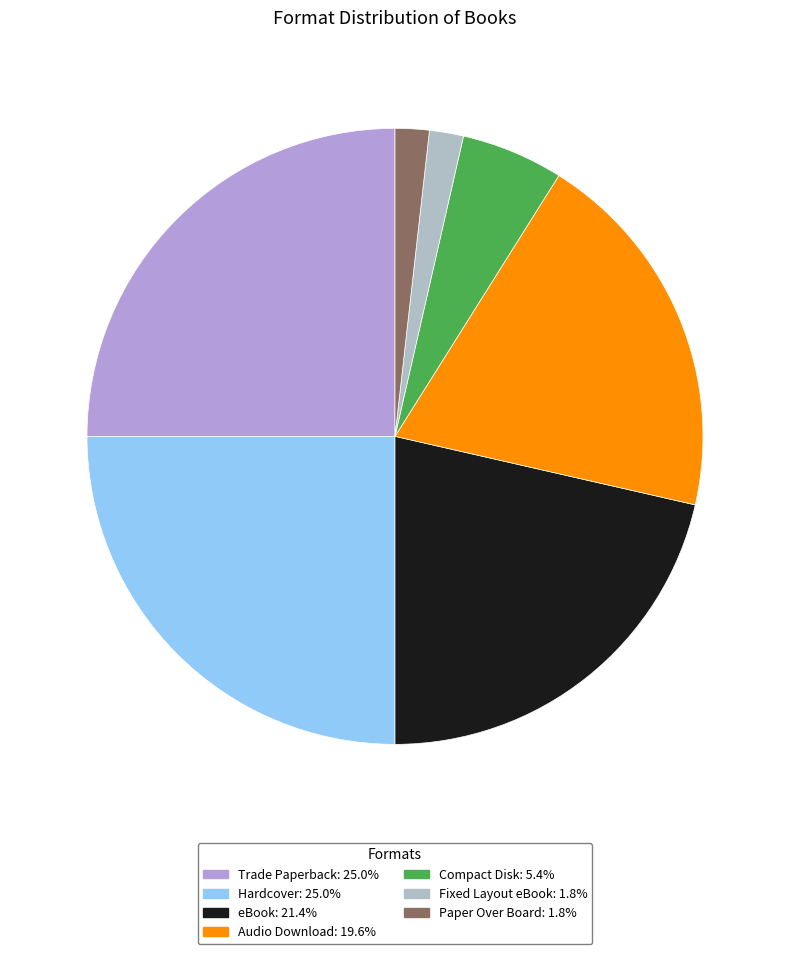

What is the total percentage of Compact Disk and Fixed Layout eBook?

7.1%